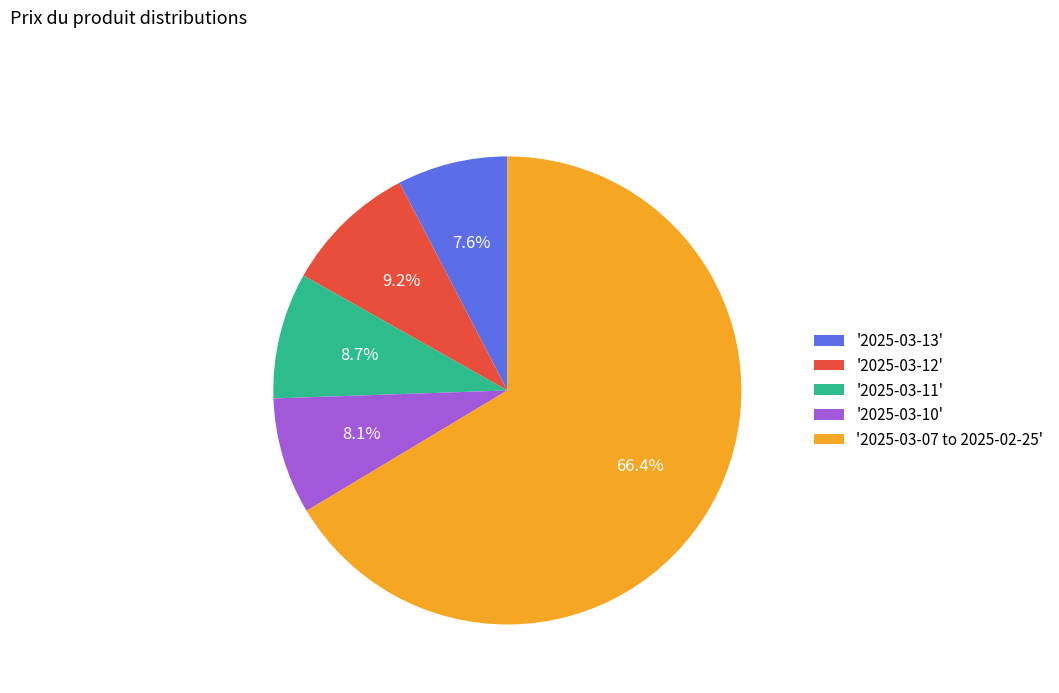

Is there a majority slice in this chart?

Yes